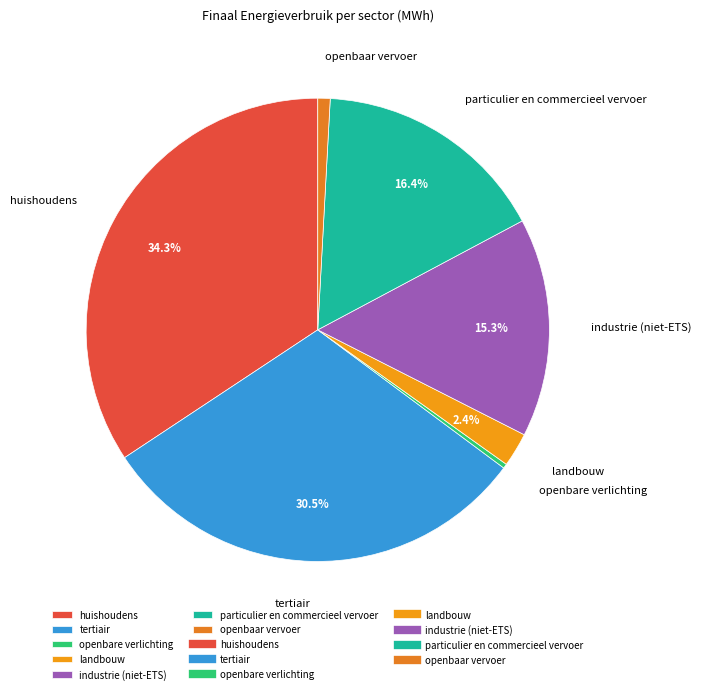

What percentage is the particulier en commercieel vervoer slice, to the nearest percent?

16%